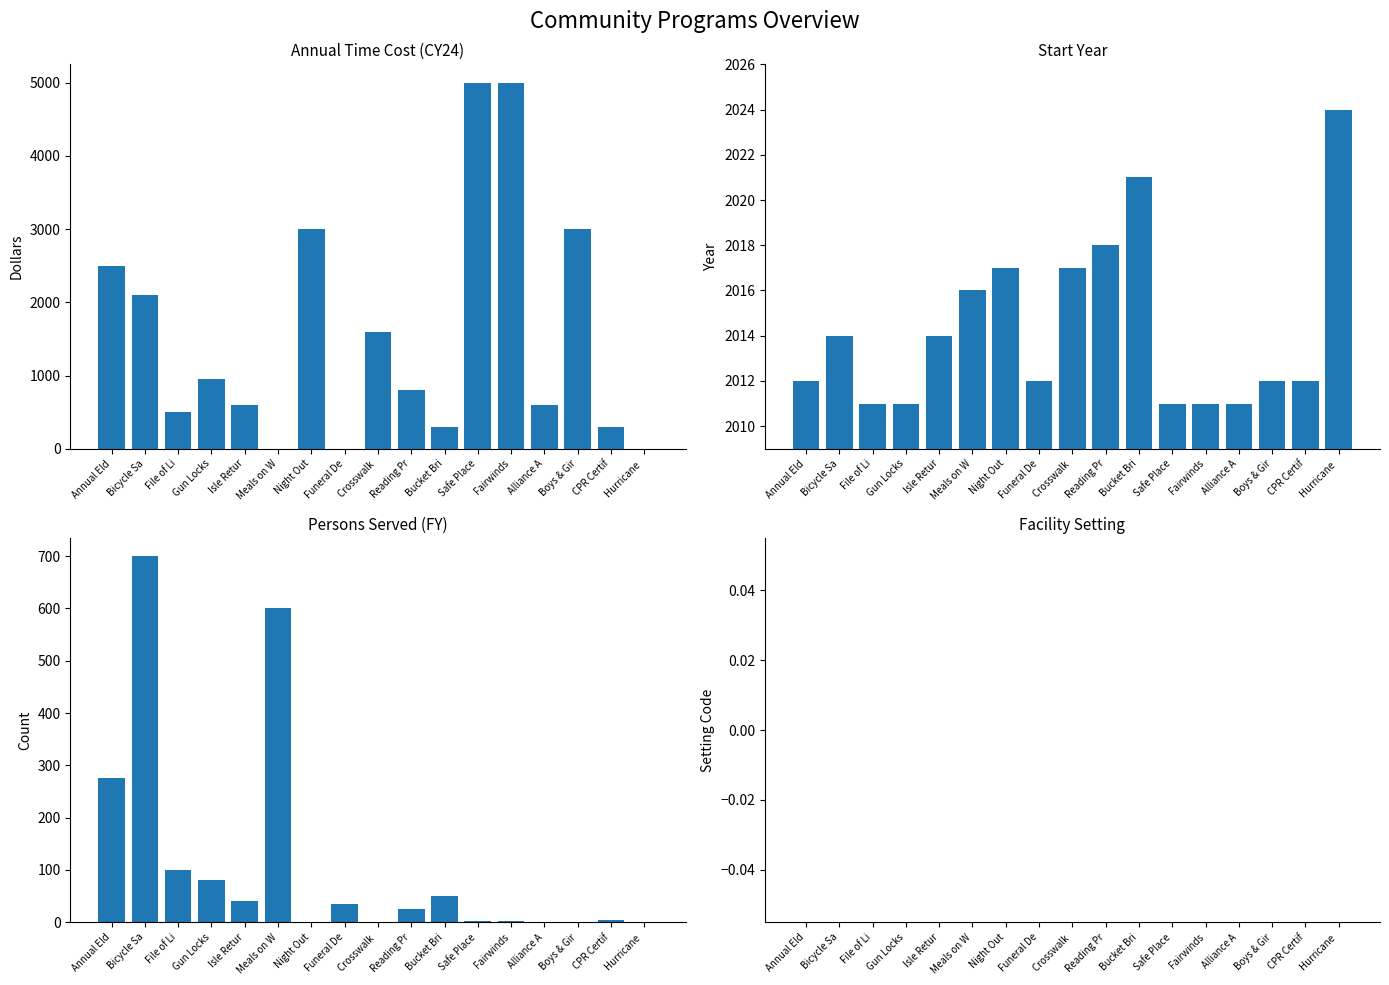

True or false: Annual Time Cost (CY24) has a value of 500 at File of Li.

True